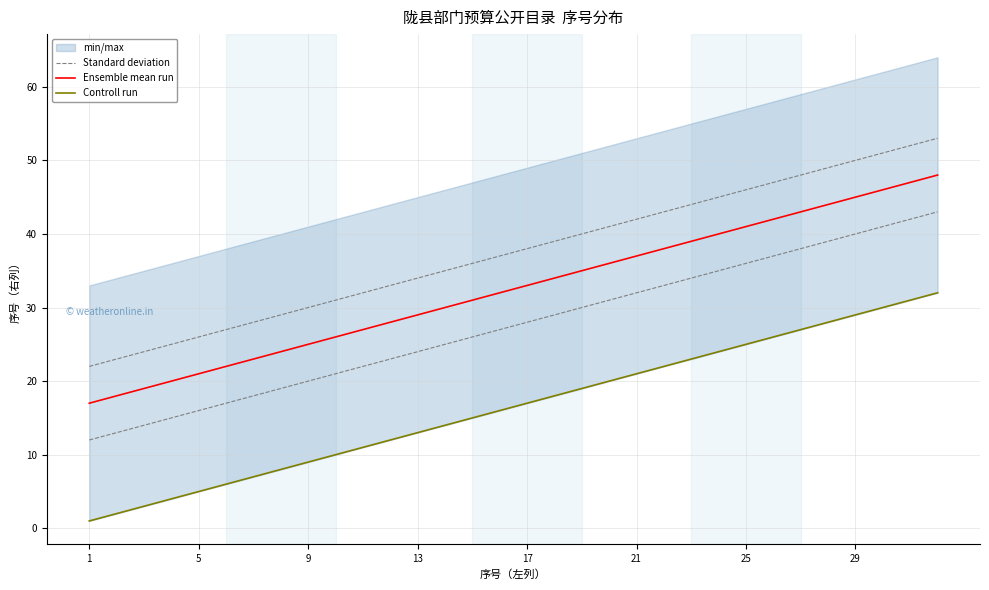

How many lines are shown in the chart?

3